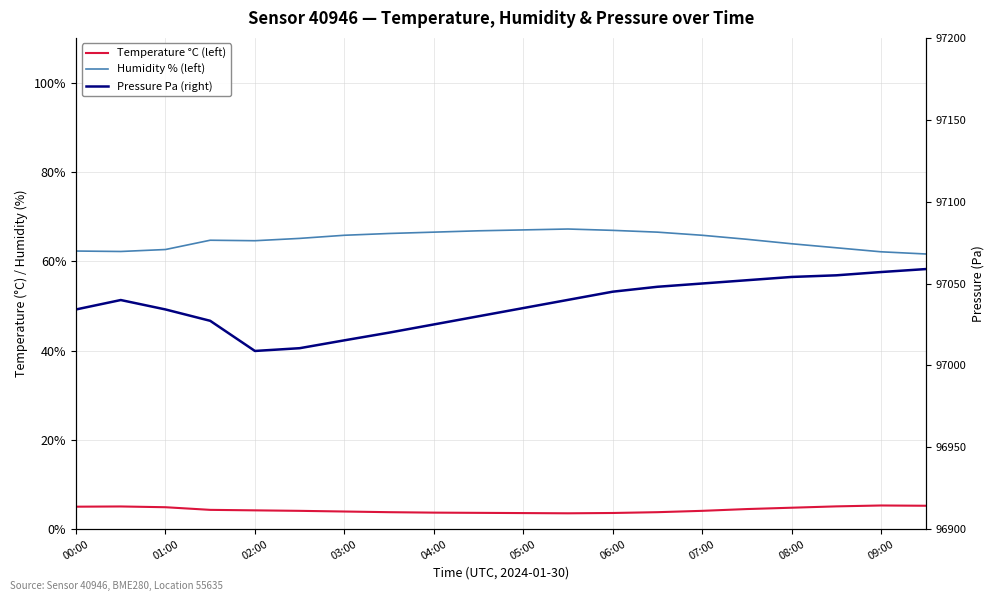

The Pressure Pa (right) series shows 97050.0 at 07:00. True or false?

True